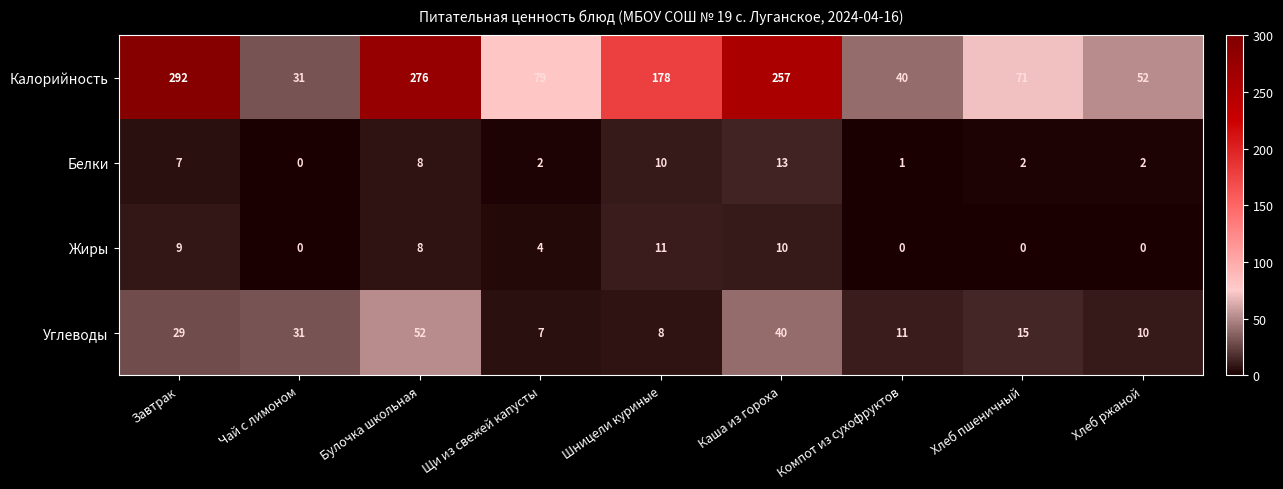

The value of Калорийность at Щи из свежей капусты is 103. True or false?

False